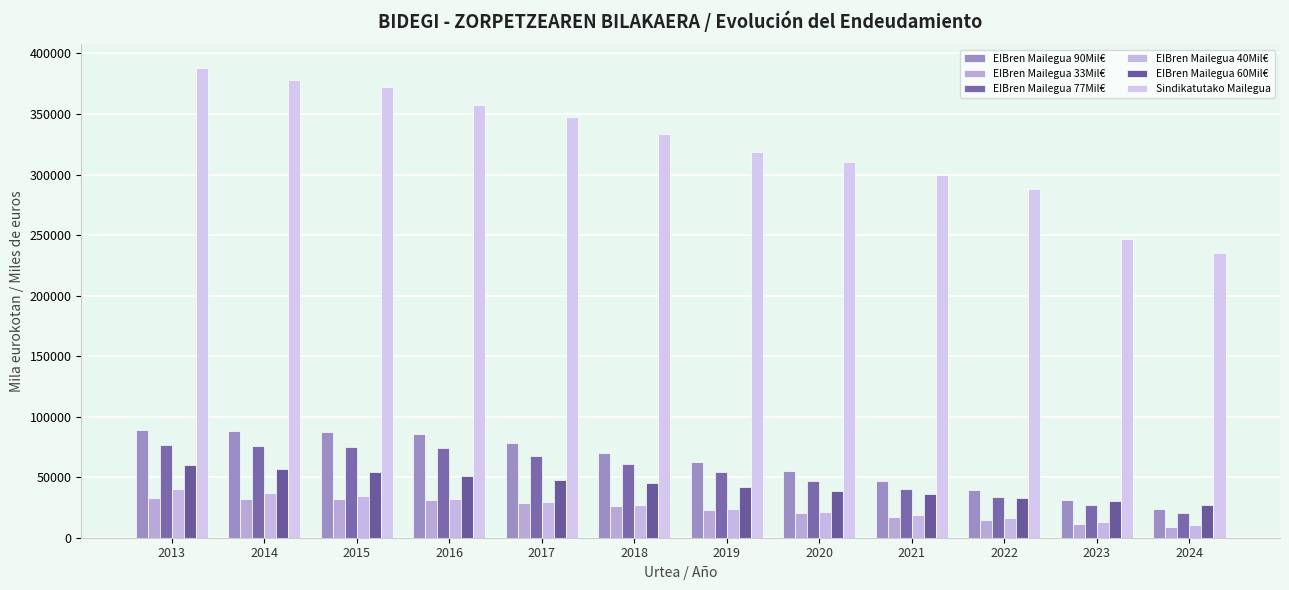

What are all the series names shown in the legend?

EIBren Mailegua 90Mil€, EIBren Mailegua 33Mil€, EIBren Mailegua 77Mil€, EIBren Mailegua 40Mil€, EIBren Mailegua 60Mil€, Sindikatutako Mailegua